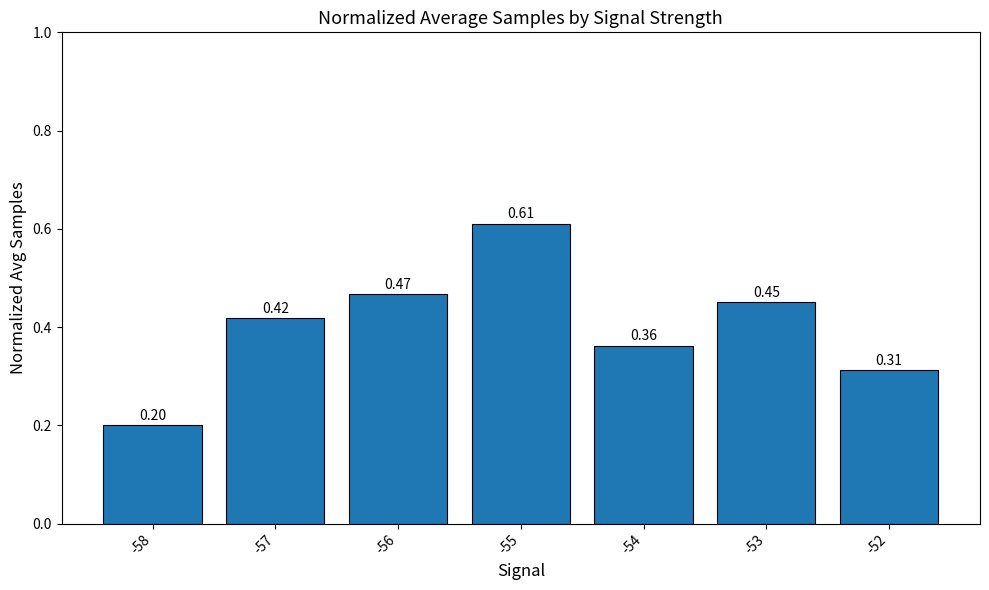

What is the sum of all values?

2.8